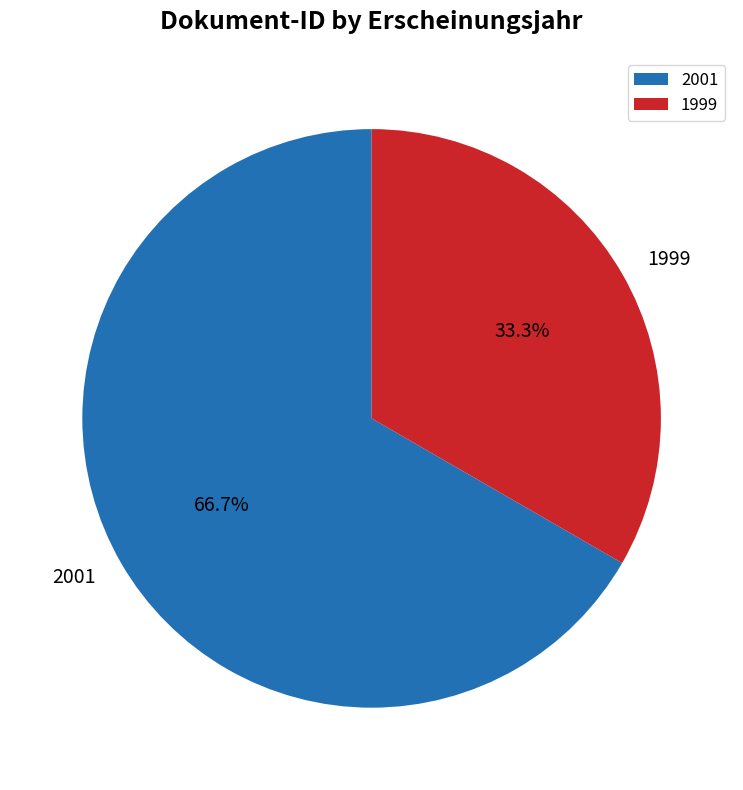

Which category has the biggest portion of the pie?

2001